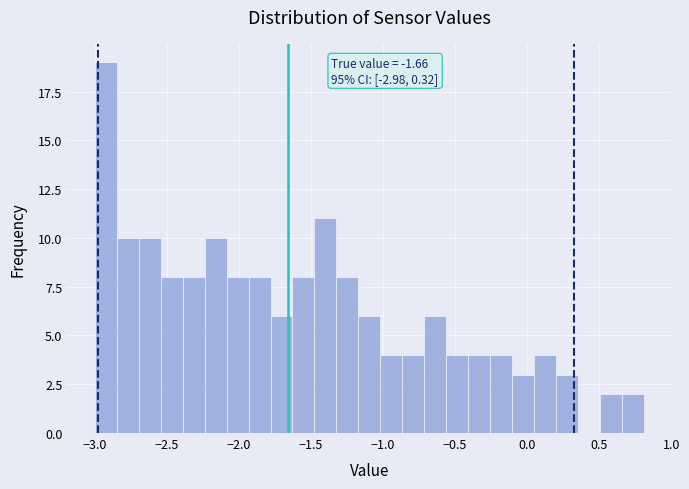

Read against the x-axis, roughly where is the centre of the tallest bar?

-2.90